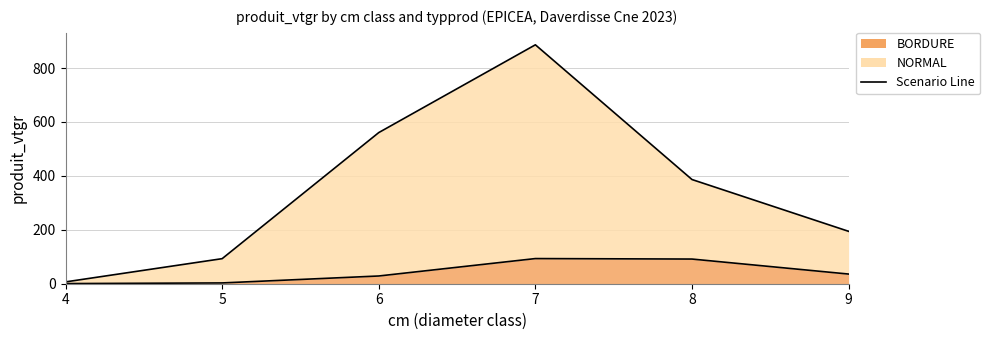

True or false: BORDURE and NORMAL cross at least once.

False